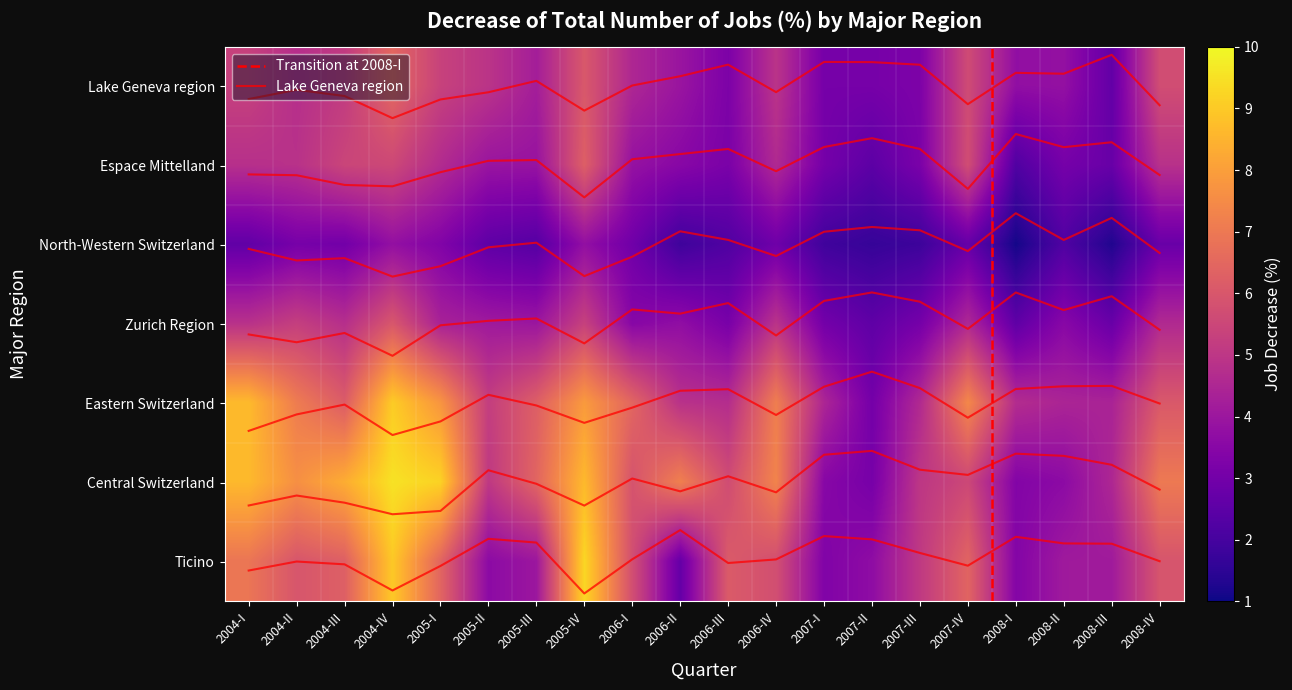

Reading left to right, list all the values displayed in this chart.

Lake Geneva region: 2004-I=0.2	2004-II=0.0	2004-III=0.1	2004-IV=0.4	2005-I=0.2	2005-II=0.1	2005-III=-0.1	2005-IV=0.3	2006-I=-0.0	2006-II=-0.1	2006-III=-0.3	2006-IV=0.1	2007-I=-0.3	2007-II=-0.3	2007-III=-0.3	2007-IV=0.2	2008-I=-0.2	2008-II=-0.2	2008-III=-0.4	2008-IV=0.2
Espace Mittelland: 2004-I=1.1	2004-II=1.1	2004-III=1.2	2004-IV=1.3	2005-I=1.1	2005-II=0.9	2005-III=0.9	2005-IV=1.4	2006-I=0.9	2006-II=0.9	2006-III=0.8	2006-IV=1.1	2007-I=0.8	2007-II=0.7	2007-III=0.8	2007-IV=1.3	2008-I=0.6	2008-II=0.8	2008-III=0.7	2008-IV=1.1
North-Western Switzerland: 2004-I=2.1	2004-II=2.2	2004-III=2.2	2004-IV=2.4	2005-I=2.3	2005-II=2.0	2005-III=2.0	2005-IV=2.4	2006-I=2.1	2006-II=1.8	2006-III=1.9	2006-IV=2.1	2007-I=1.8	2007-II=1.8	2007-III=1.8	2007-IV=2.1	2008-I=1.6	2008-II=1.9	2008-III=1.7	2008-IV=2.1
Zurich Region: 2004-I=3.1	2004-II=3.2	2004-III=3.1	2004-IV=3.4	2005-I=3.0	2005-II=3.0	2005-III=2.9	2005-IV=3.2	2006-I=2.8	2006-II=2.9	2006-III=2.7	2006-IV=3.1	2007-I=2.7	2007-II=2.6	2007-III=2.7	2007-IV=3.1	2008-I=2.6	2008-II=2.8	2008-III=2.6	2008-IV=3.1
Eastern Switzerland: 2004-I=4.3	2004-II=4.1	2004-III=4.0	2004-IV=4.4	2005-I=4.2	2005-II=3.9	2005-III=4.0	2005-IV=4.2	2006-I=4.1	2006-II=3.8	2006-III=3.8	2006-IV=4.1	2007-I=3.8	2007-II=3.6	2007-III=3.8	2007-IV=4.2	2008-I=3.8	2008-II=3.8	2008-III=3.8	2008-IV=4.0
Central Switzerland: 2004-I=5.3	2004-II=5.2	2004-III=5.3	2004-IV=5.4	2005-I=5.4	2005-II=4.8	2005-III=5.0	2005-IV=5.3	2006-I=4.9	2006-II=5.1	2006-III=4.9	2006-IV=5.1	2007-I=4.6	2007-II=4.6	2007-III=4.8	2007-IV=4.9	2008-I=4.6	2008-II=4.7	2008-III=4.8	2008-IV=5.1
Ticino: 2004-I=6.1	2004-II=6.0	2004-III=6.0	2004-IV=6.4	2005-I=6.1	2005-II=5.7	2005-III=5.8	2005-IV=6.4	2006-I=6.0	2006-II=5.6	2006-III=6.0	2006-IV=6.0	2007-I=5.7	2007-II=5.7	2007-III=5.9	2007-IV=6.0	2008-I=5.7	2008-II=5.8	2008-III=5.8	2008-IV=6.0